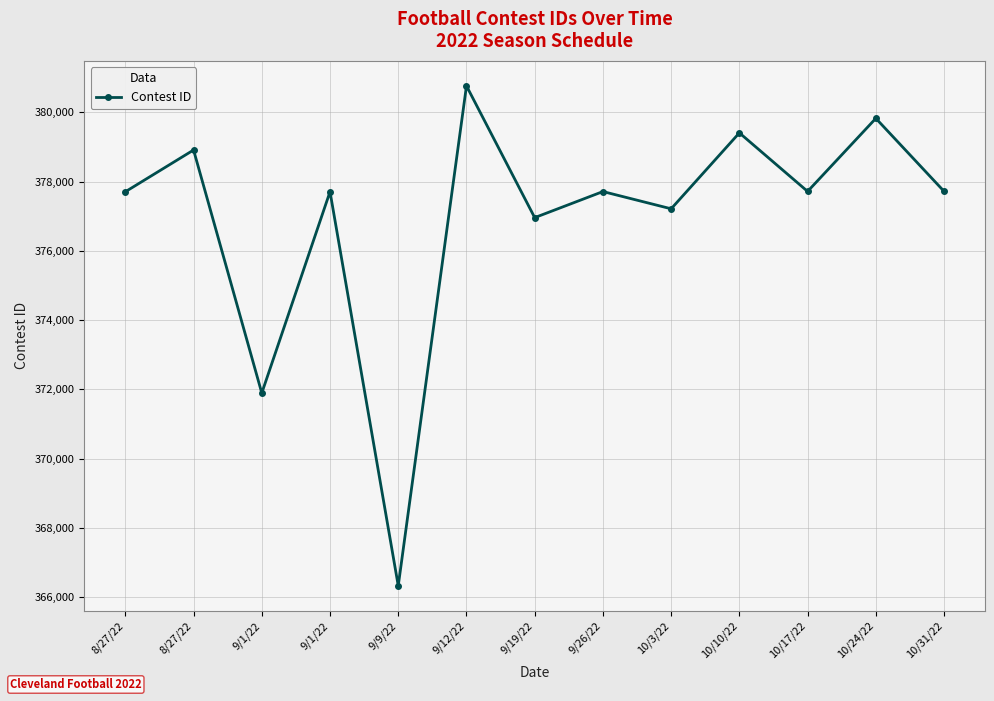

How many interior local peaks (higher than both neighbors) does the data have?

6